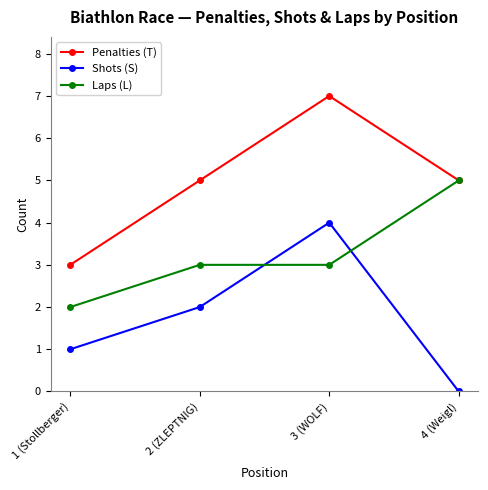

What is the spread (max minus min) of values at 2 (ZLEPTNIG)?

3